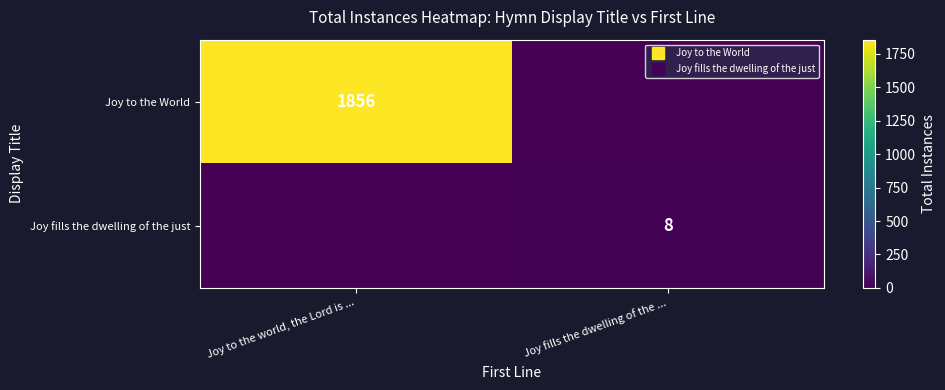

Is the value of Joy fills the dwelling of the just at Joy fills the dwelling of the ... greater than the value of Joy to the World at Joy fills the dwelling of the ...?

Yes